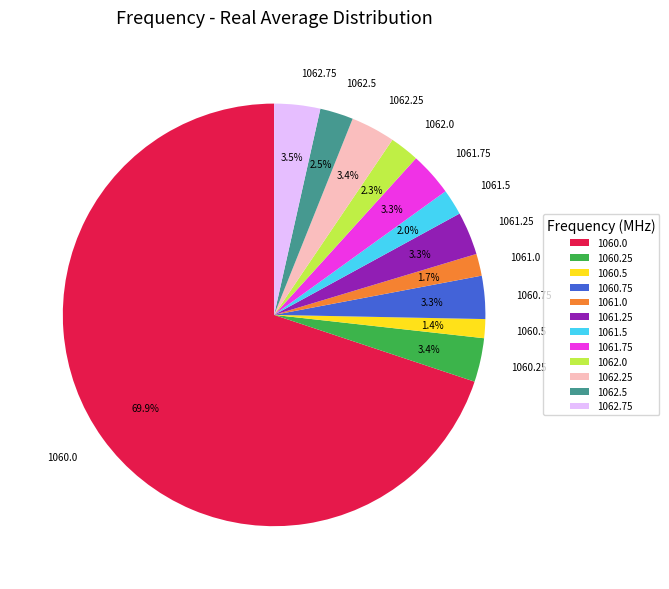

Does 1060.0 represent more than half of the total?

Yes